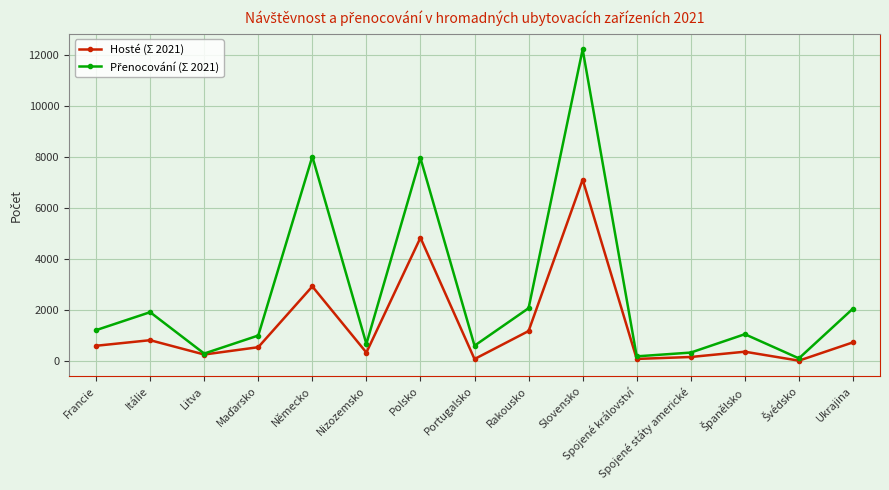

What is the label of the 9th point from the left?

Rakousko